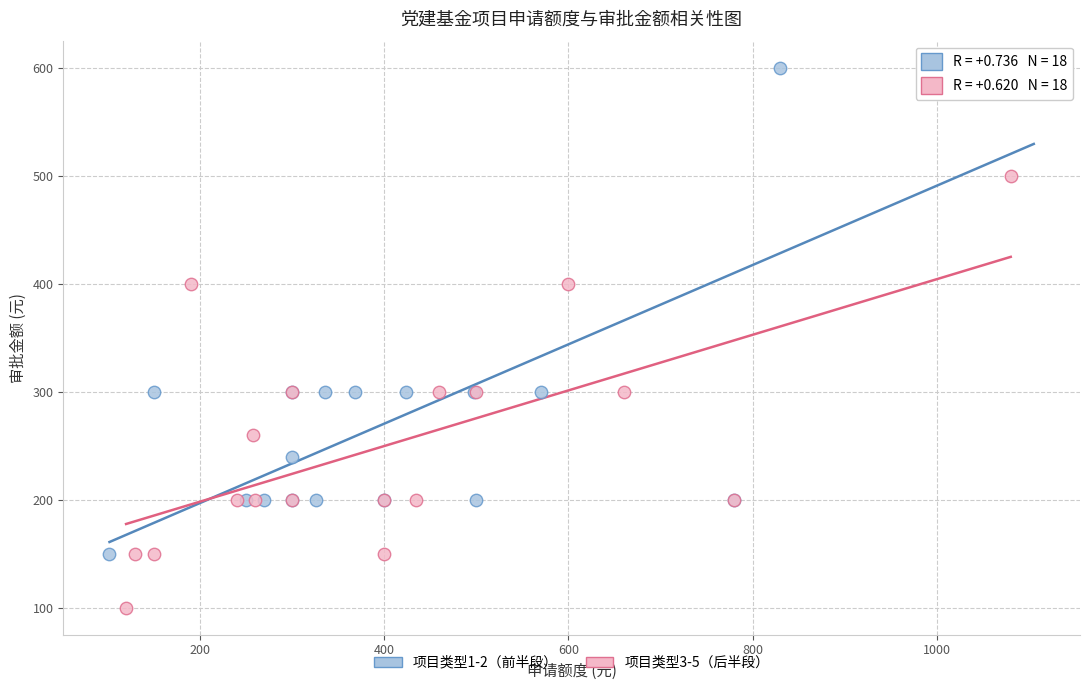

Which series contains the highest Y value?

项目类型1-2（前半段）